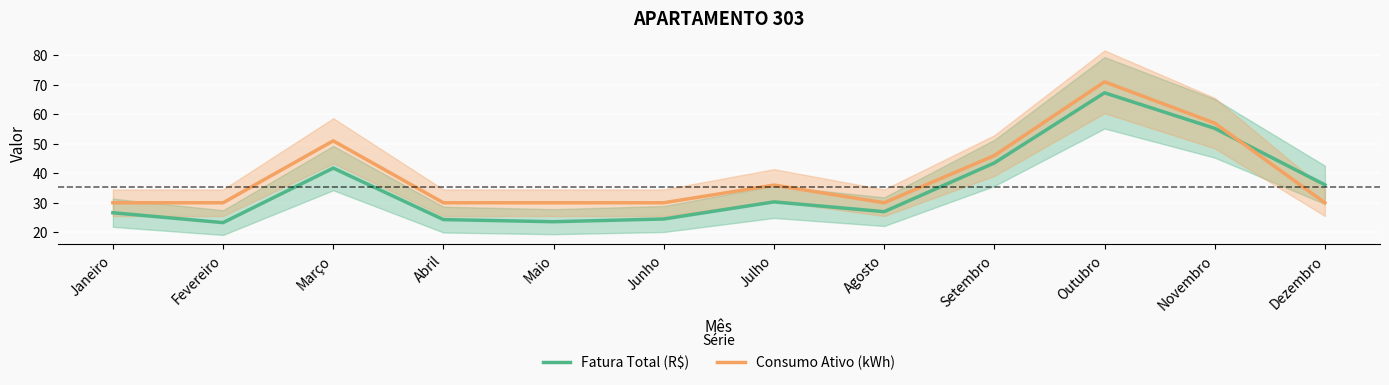

What is the sum of the Consumo Ativo (kWh) values at Fevereiro and Abril?

60.0